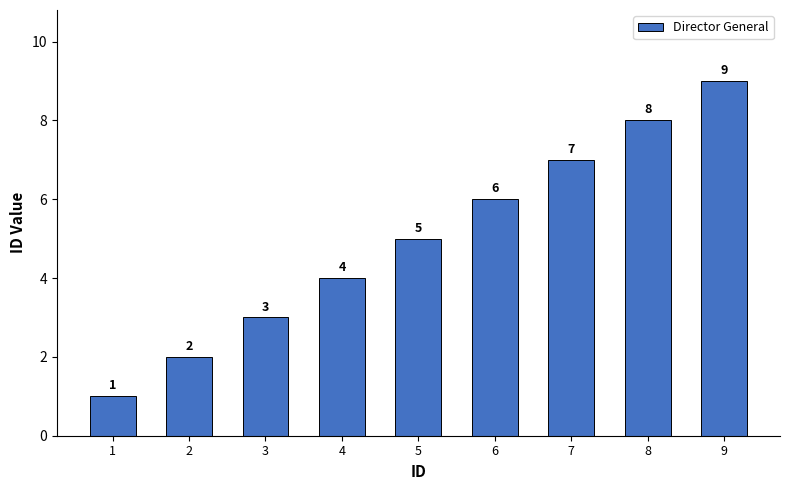

True or false: the data shows 8 at 8.

True